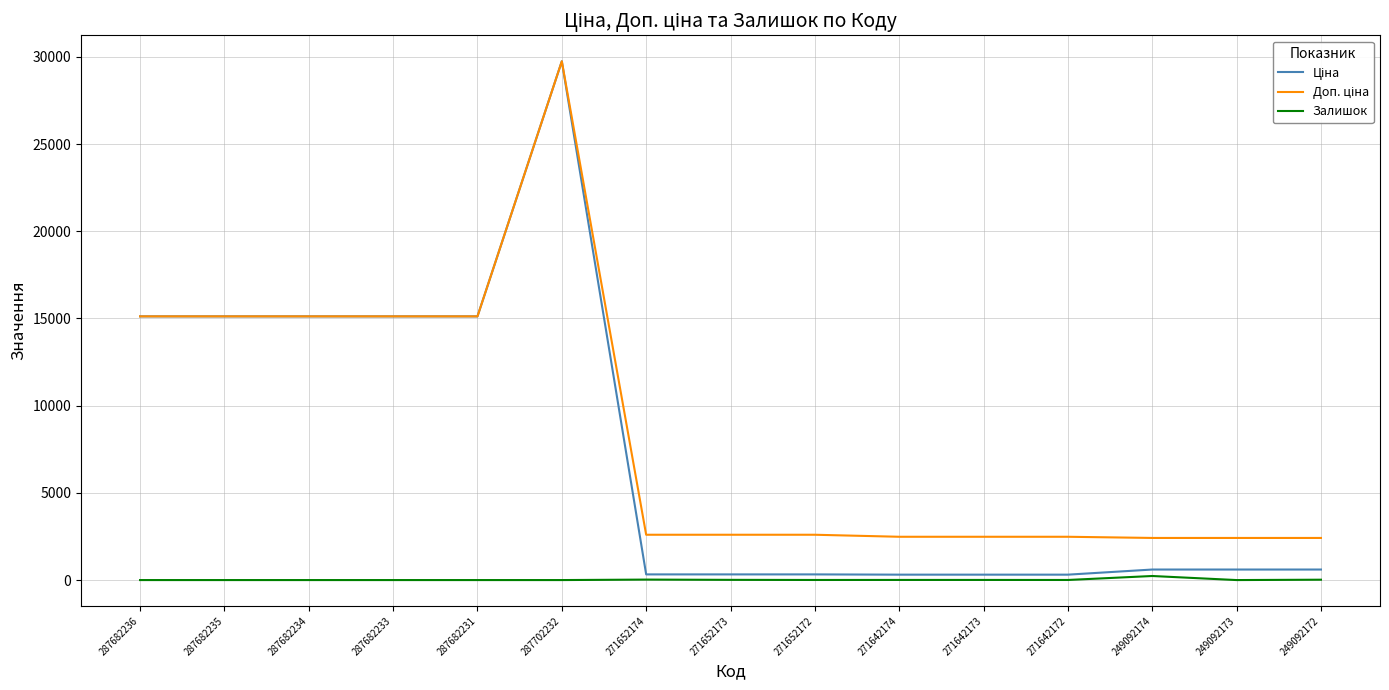

What is the spread (max minus min) of values at 287682233?

15120.0